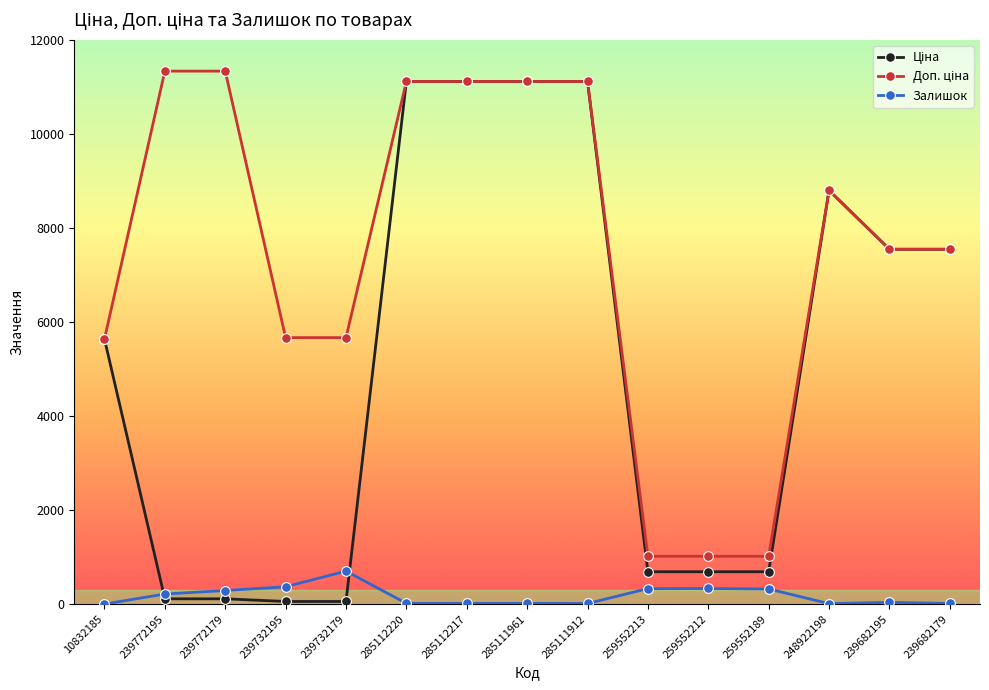

What is the total value across all series at 259552213?

2036.9